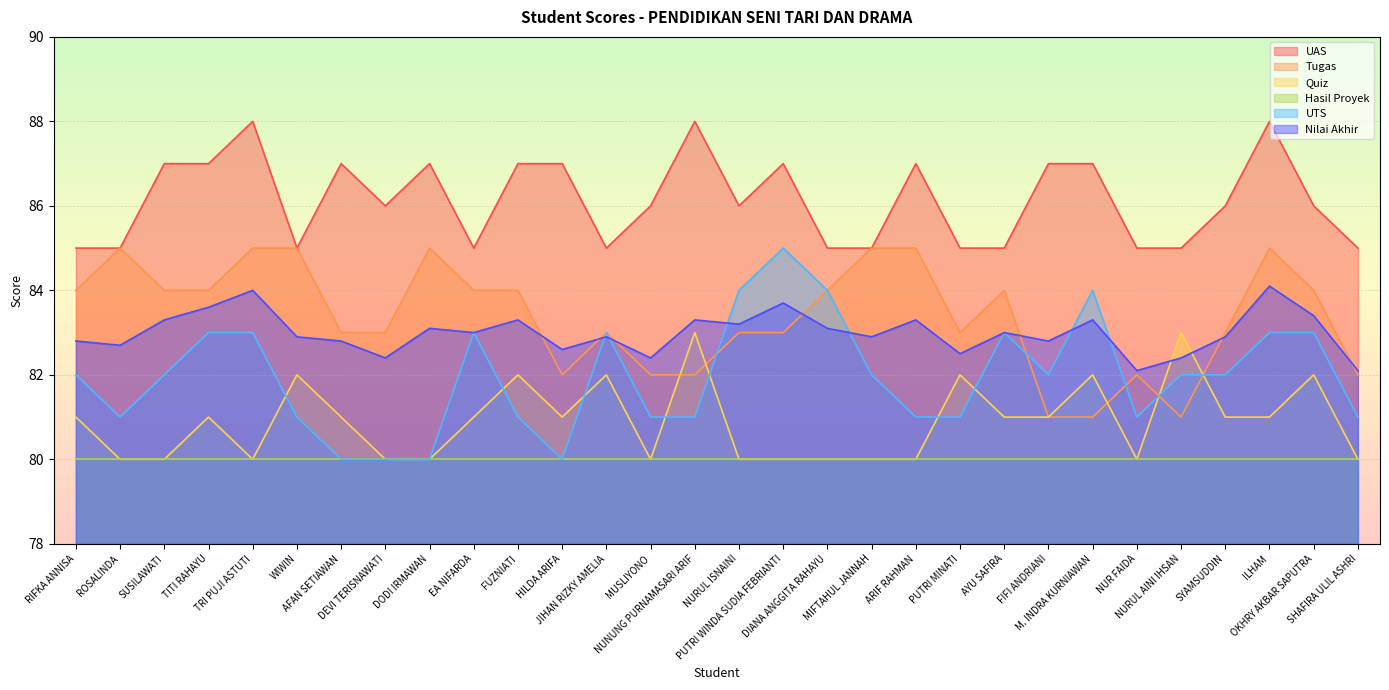

At how many categories does at least one series exceed 85?

18